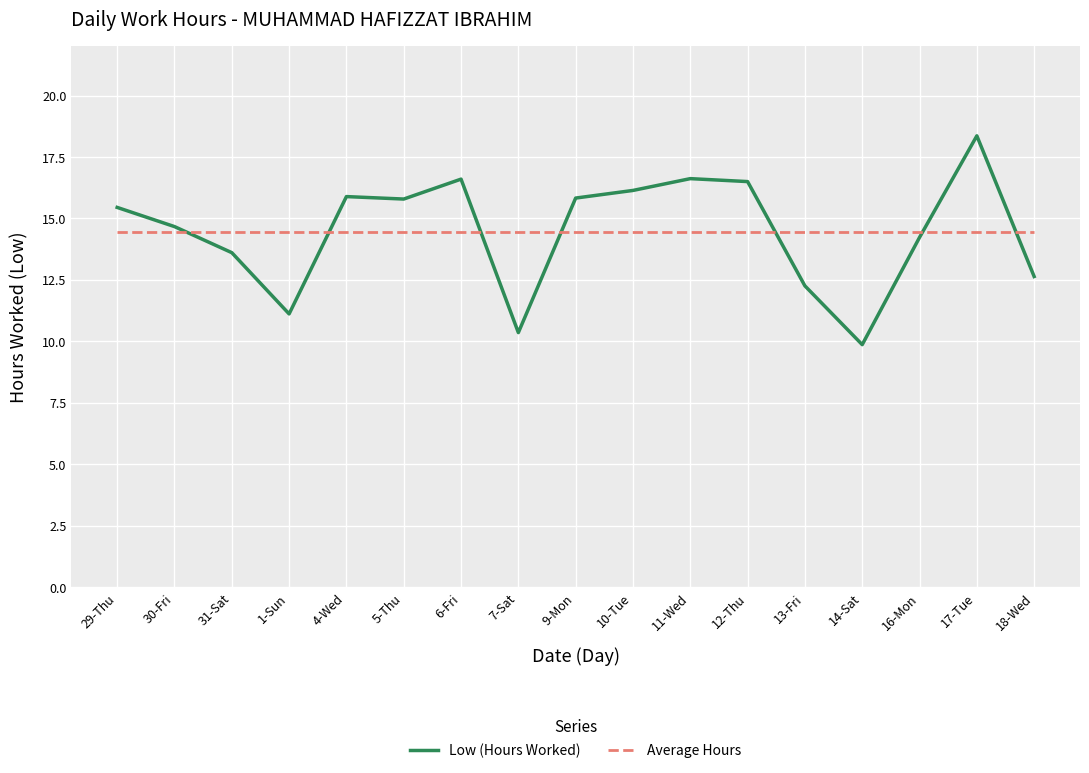

Which series changed the most between 29-Thu and 31-Sat?

Low (Hours Worked)